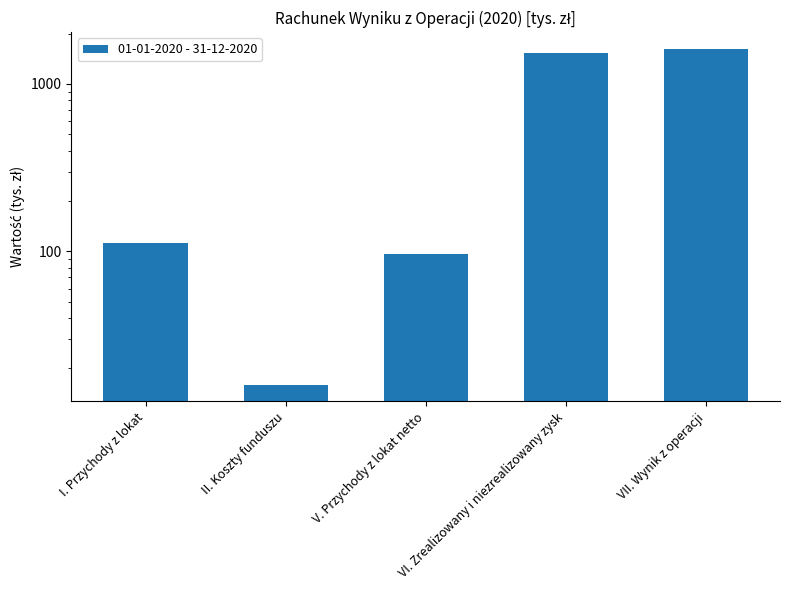

What is the sum of the values at VII. Wynik z operacji and VI. Zrealizowany i niezrealizowany zysk?

3143